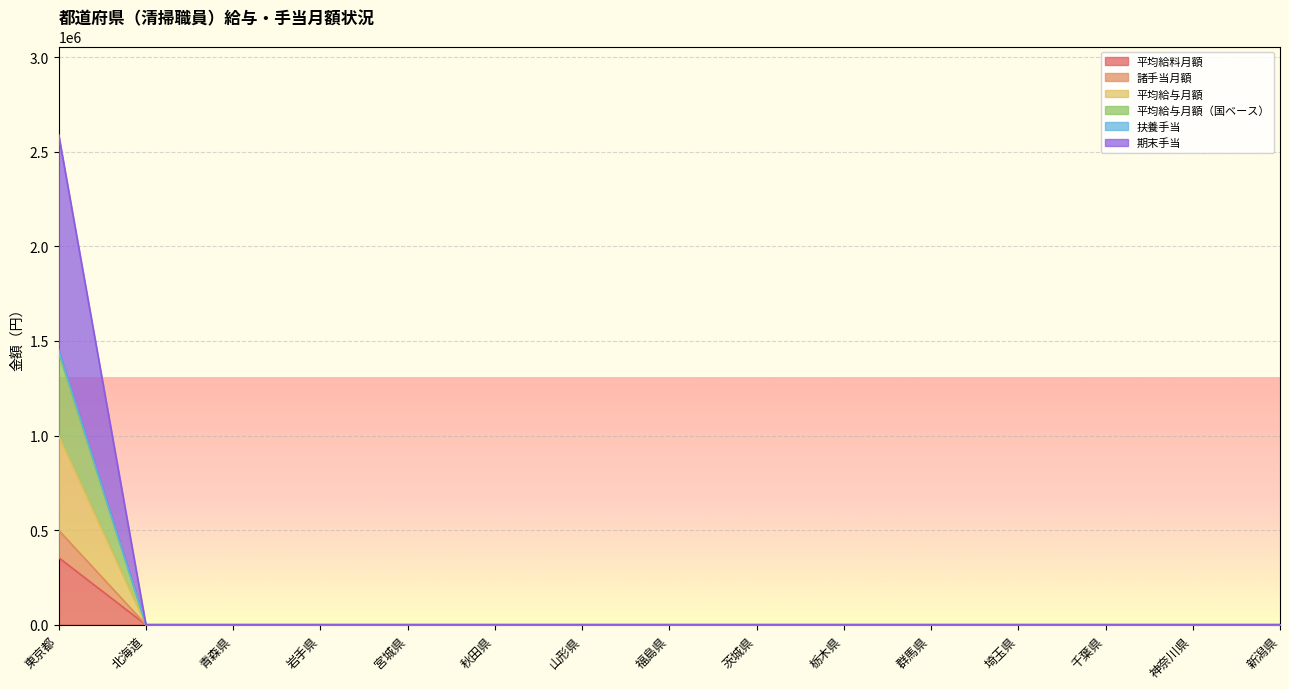

At which category does the chart reach its peak across all series?

東京都